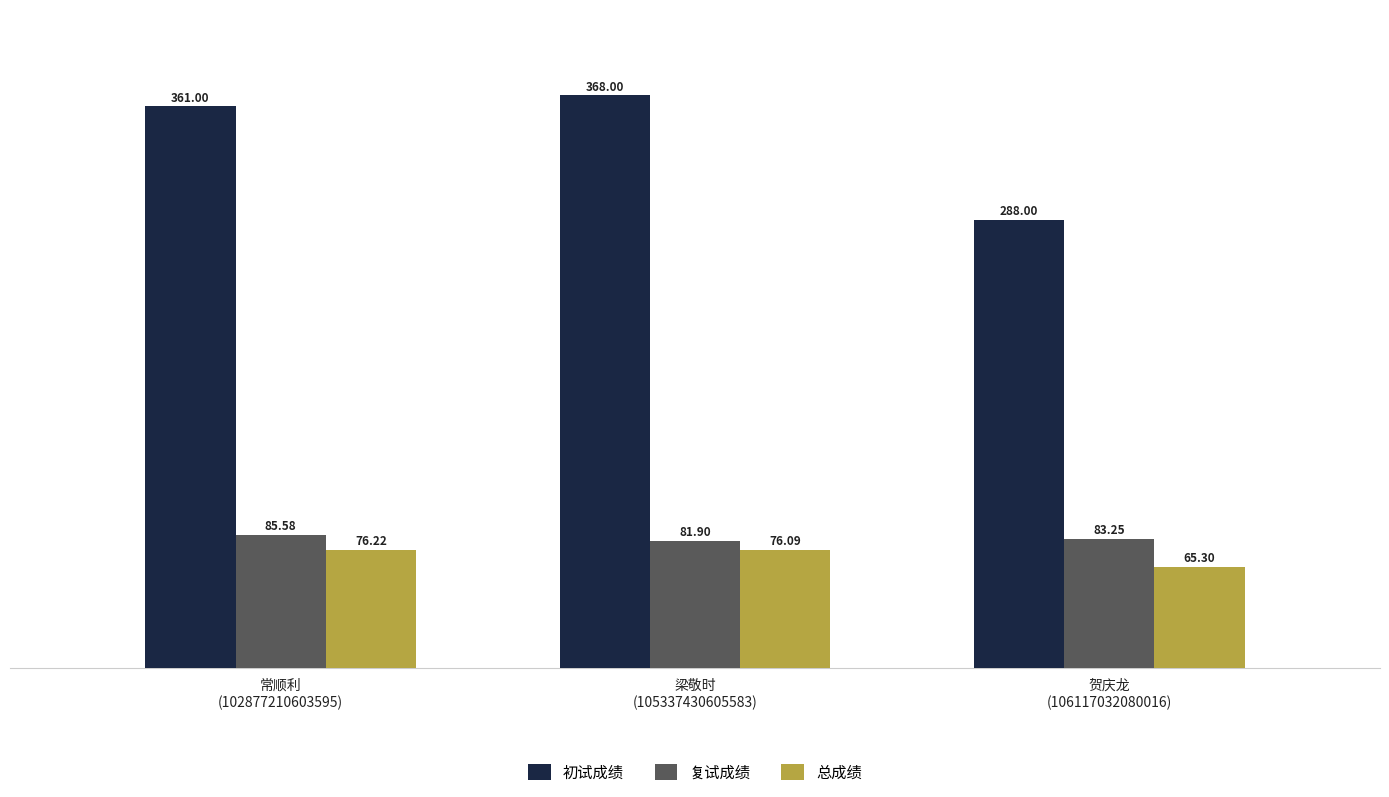

At 常顺利
(102877210603595), list the series in order from largest to smallest.

初试成绩, 复试成绩, 总成绩